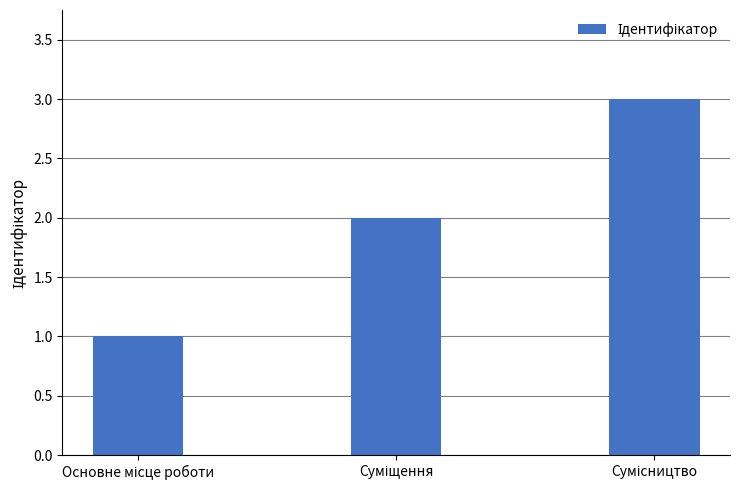

What is the greatest value displayed?

3